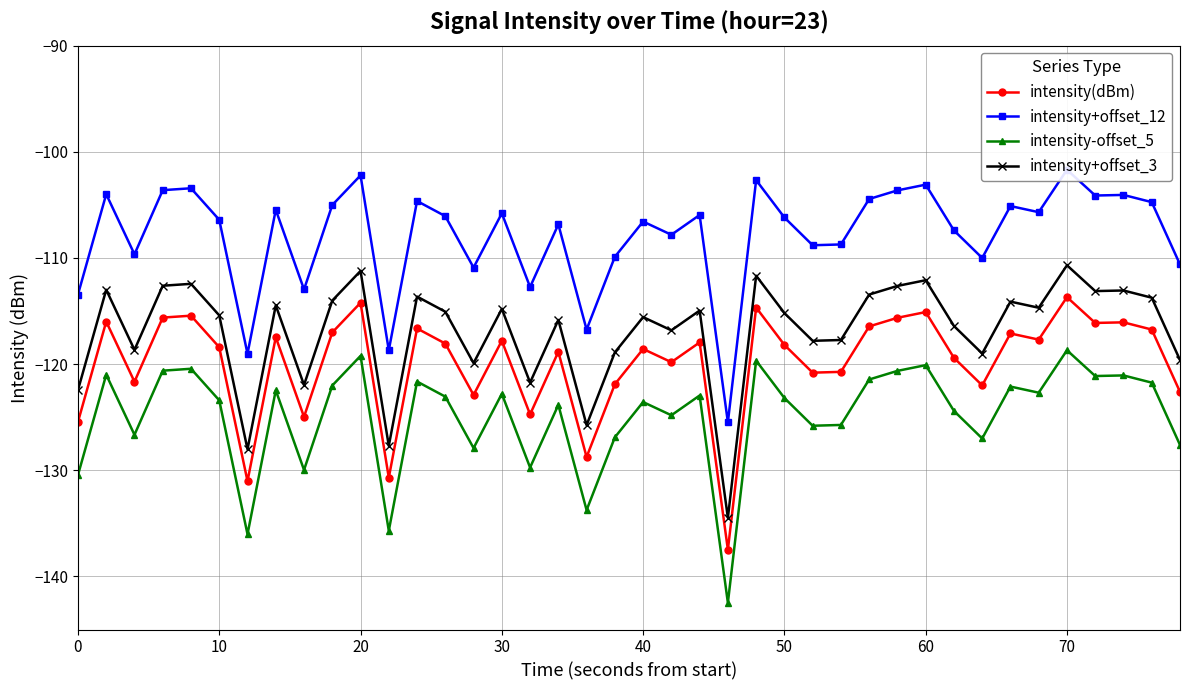

What is the sum of all intensity-offset_5 values?

-4994.6